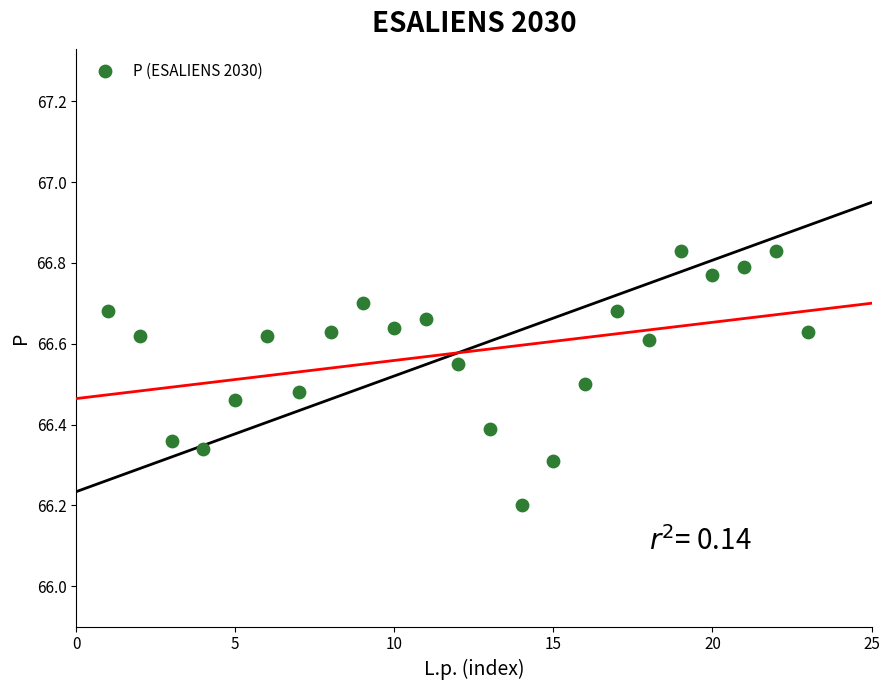

What Y value in the scatter plot is closest to 66?

66.2